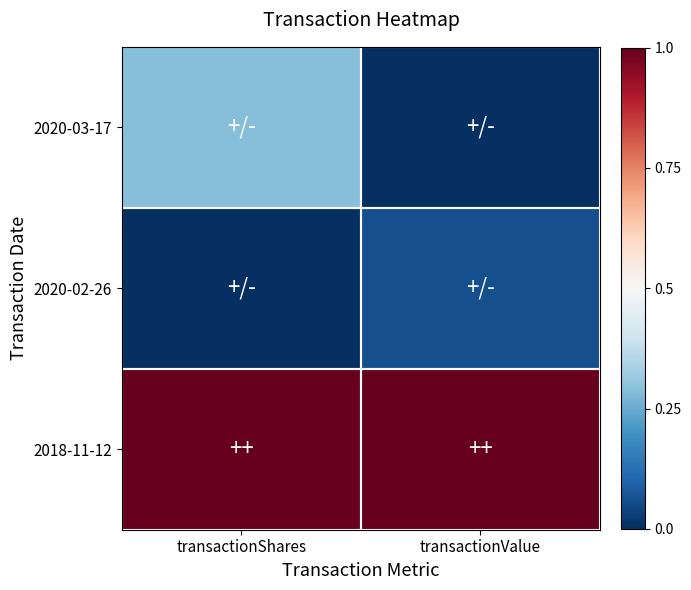

How many data points does each series have?

2